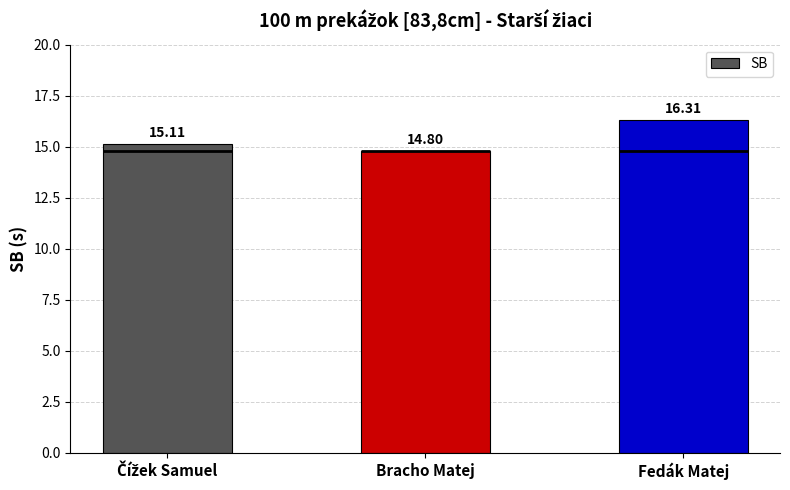

What is the ratio of the value at Bracho Matej to the value at Čížek Samuel?

1.0